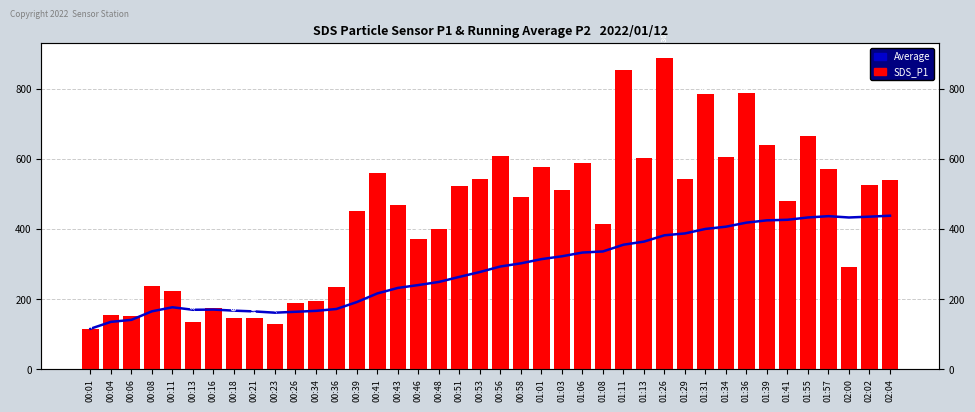

List the labels in order of SDS_P1 value, largest first.

01:26, 01:11, 01:36, 01:31, 01:55, 01:39, 00:56, 01:34, 01:13, 01:06, 01:01, 01:57, 00:41, 01:29, 00:53, 02:04, 02:02, 00:51, 01:03, 00:58, 01:41, 00:43, 00:39, 01:08, 00:48, 00:46, 02:00, 00:08, 00:36, 00:11, 00:34, 00:26, 00:16, 00:04, 00:06, 00:21, 00:18, 00:13, 00:23, 00:01